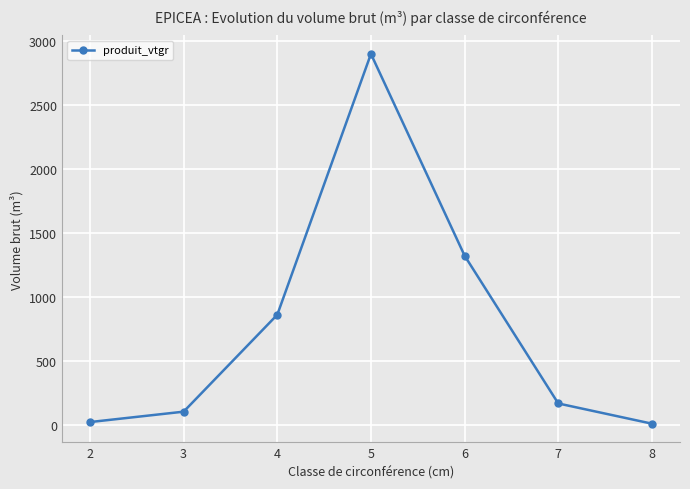

How many categories are shown in the chart?

7